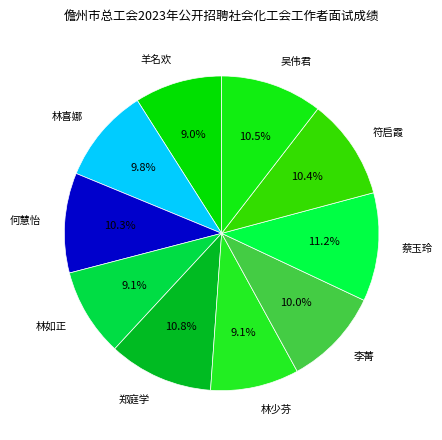

To the nearest percent, what is the combined percentage of 蔡玉玲 and 林少芬?

20%